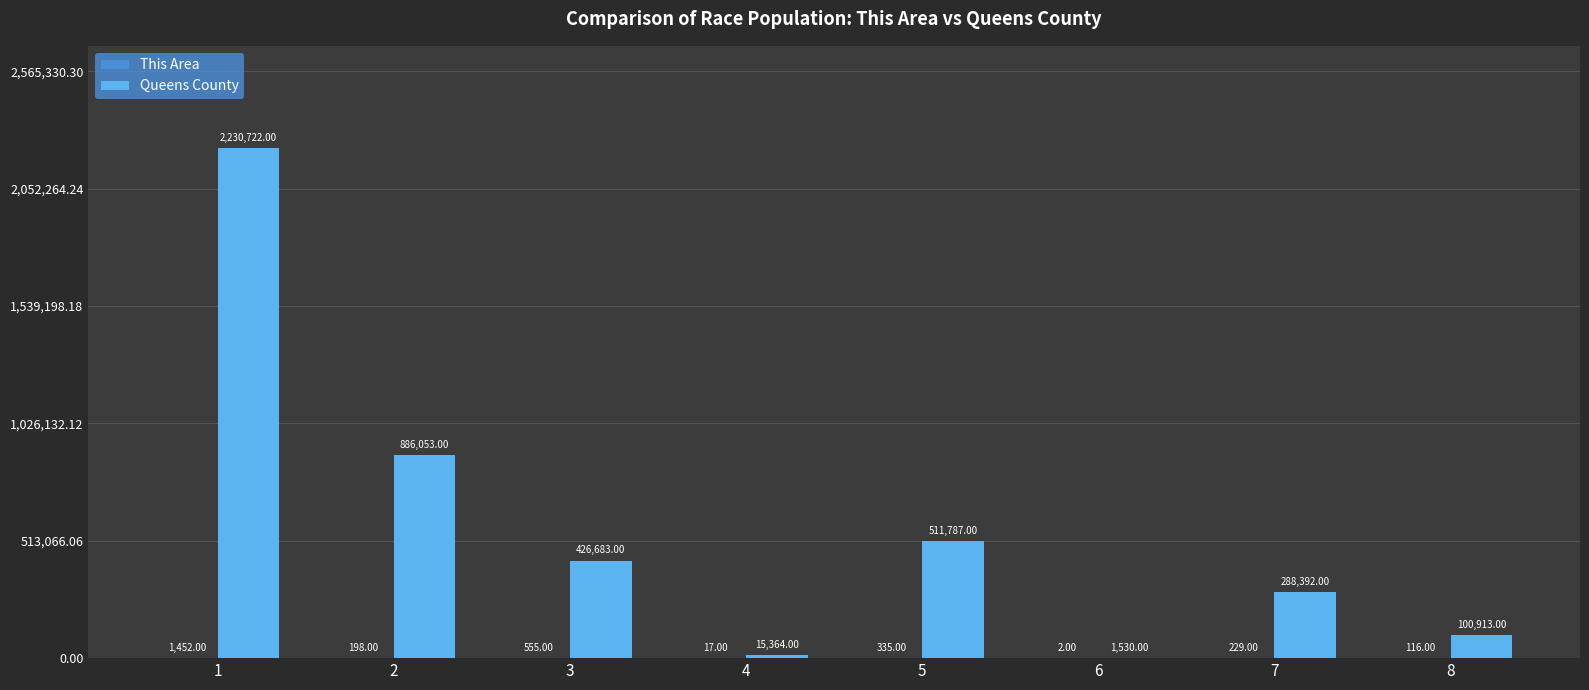

Which series changed the most between 5 and 6?

Queens County